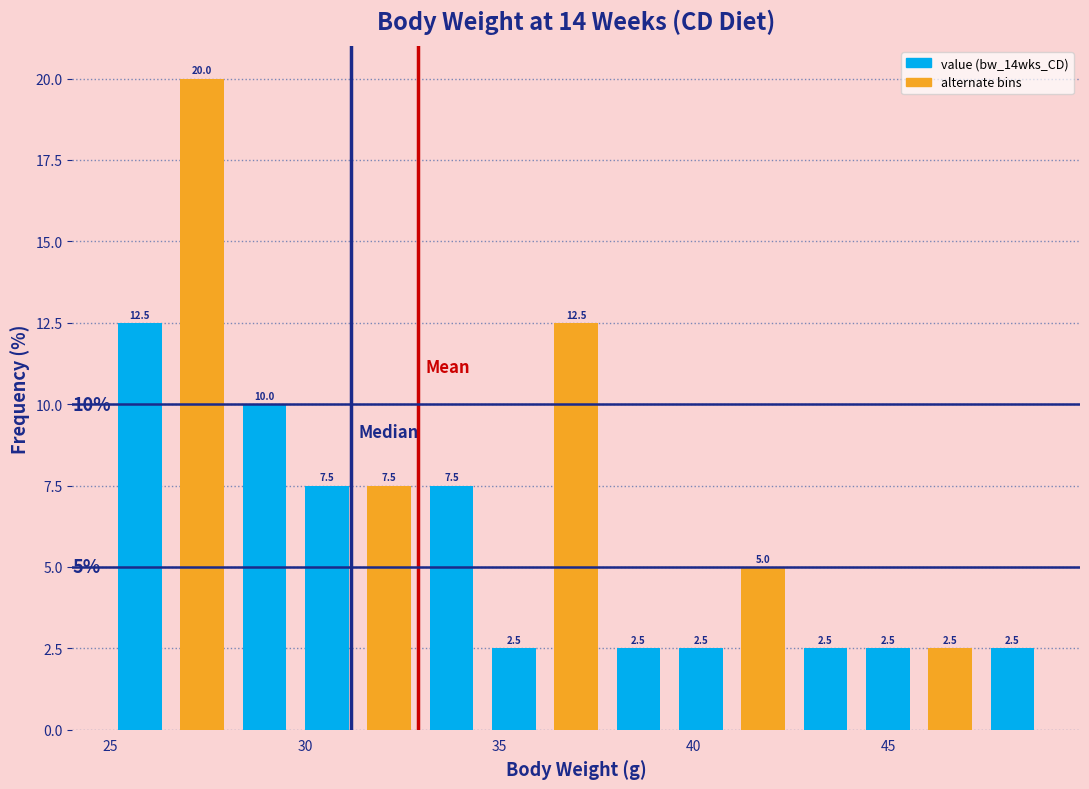

Read against the x-axis, roughly where is the centre of the tallest bar?

27.5